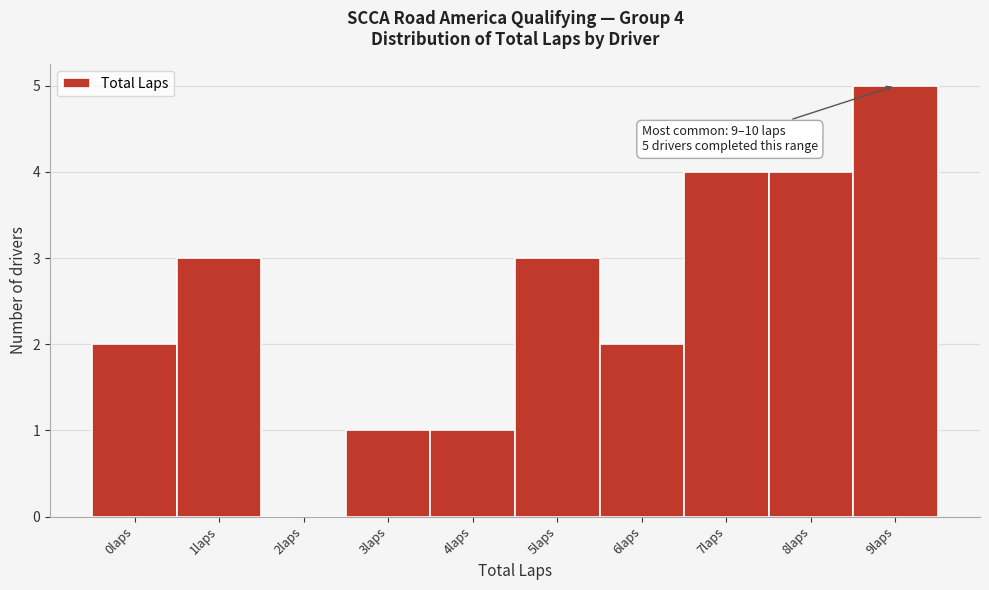

Reading left to right, list all the values displayed in this chart.

0laps=2	1laps=3	2laps=0	3laps=1	4laps=1	5laps=3	6laps=2	7laps=4	8laps=4	9laps=5